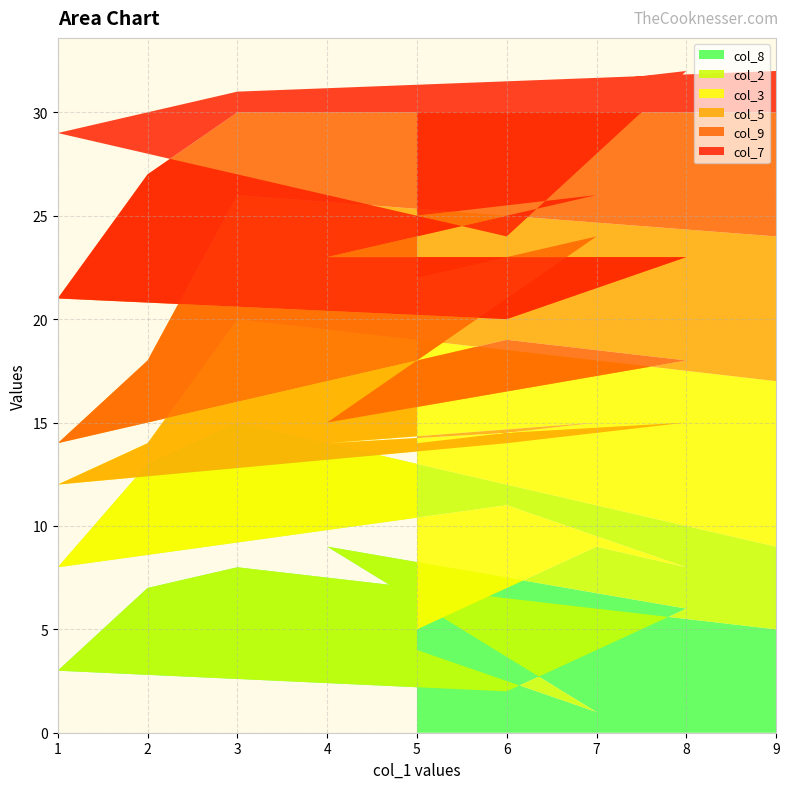

Is it true that col_8 equals 3 at 8?

False